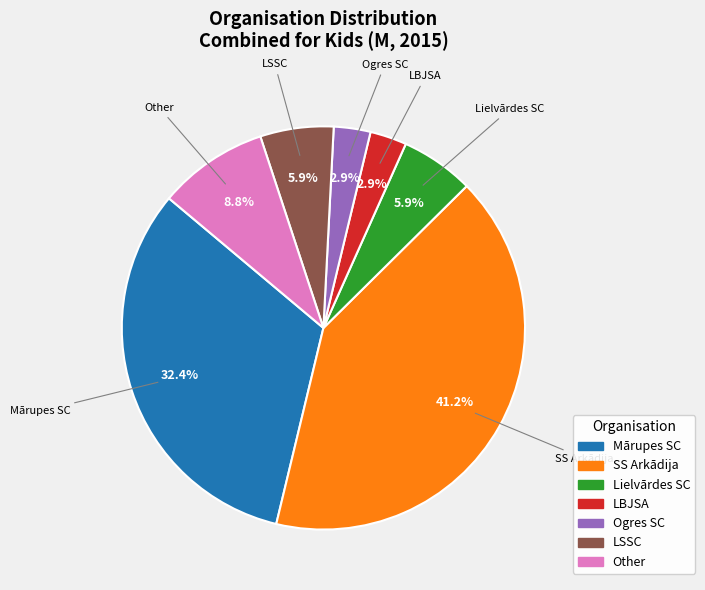

Between LSSC and LBJSA, which is larger?

LSSC